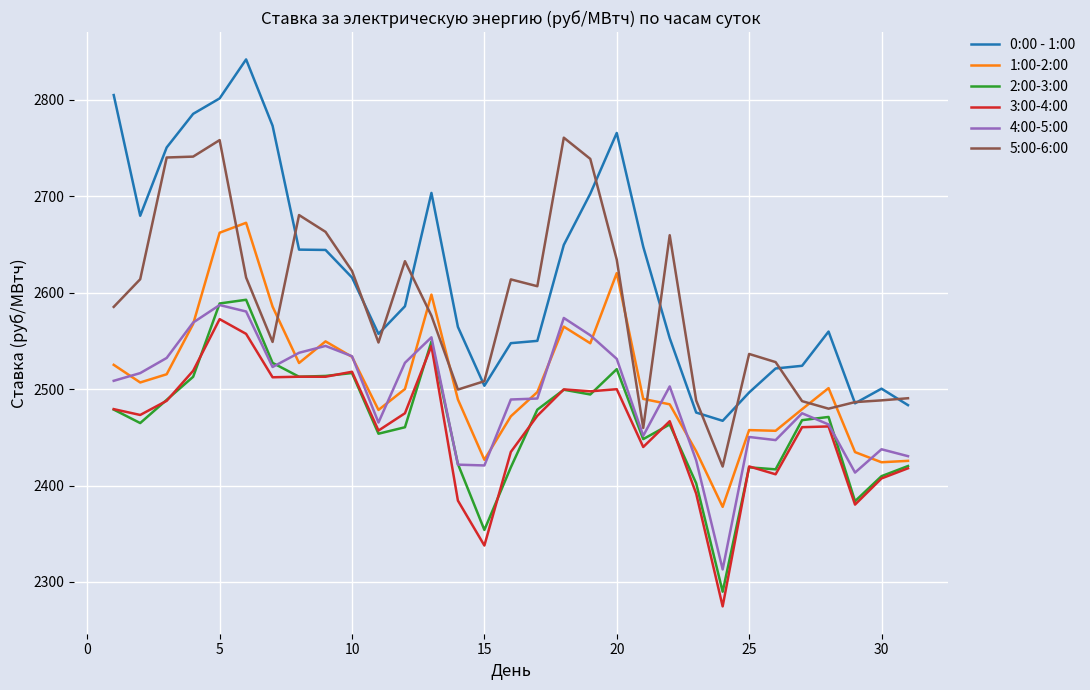

True or false: 3:00-4:00 and 0:00 - 1:00 intersect in this chart.

False